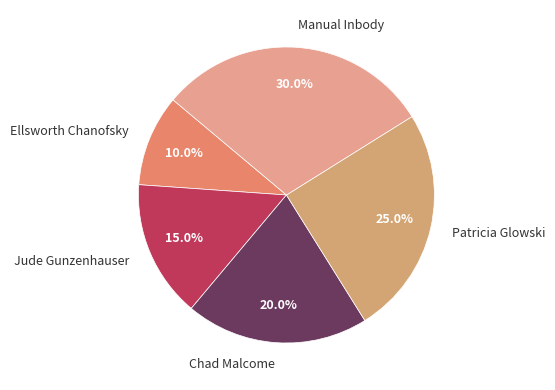

What percentage is the Manual Inbody slice, to the nearest percent?

30%